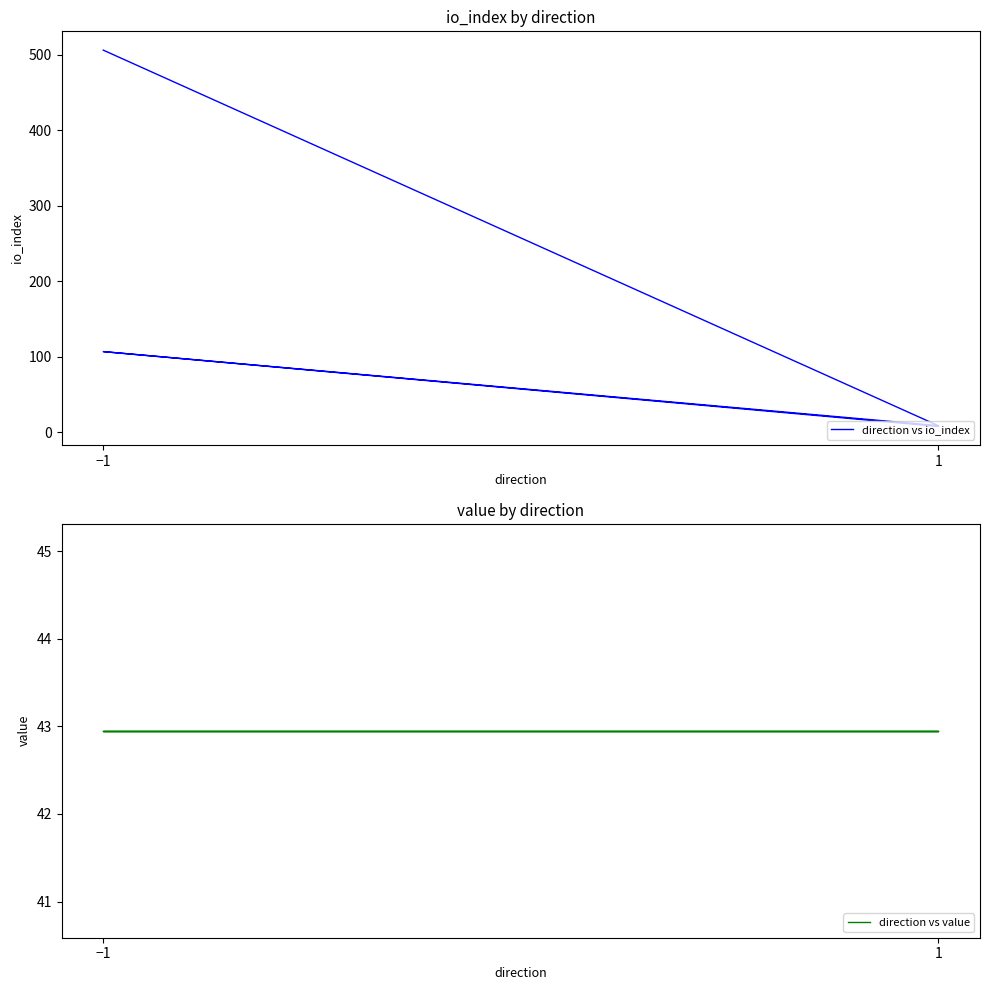

What is the difference between the maximum and minimum values in the direction vs io_index series?

498.0